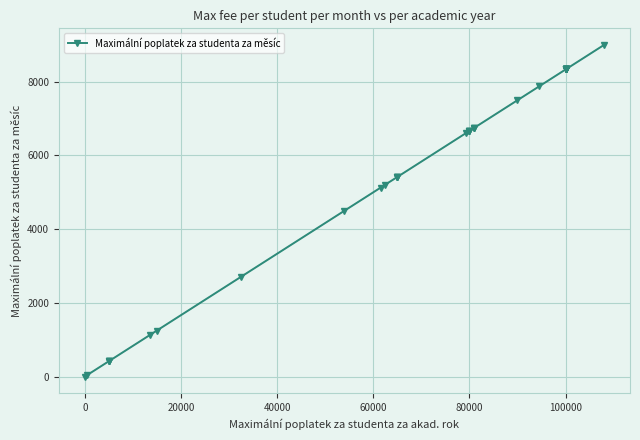

What is the difference between the maximum and minimum values?

9000.0